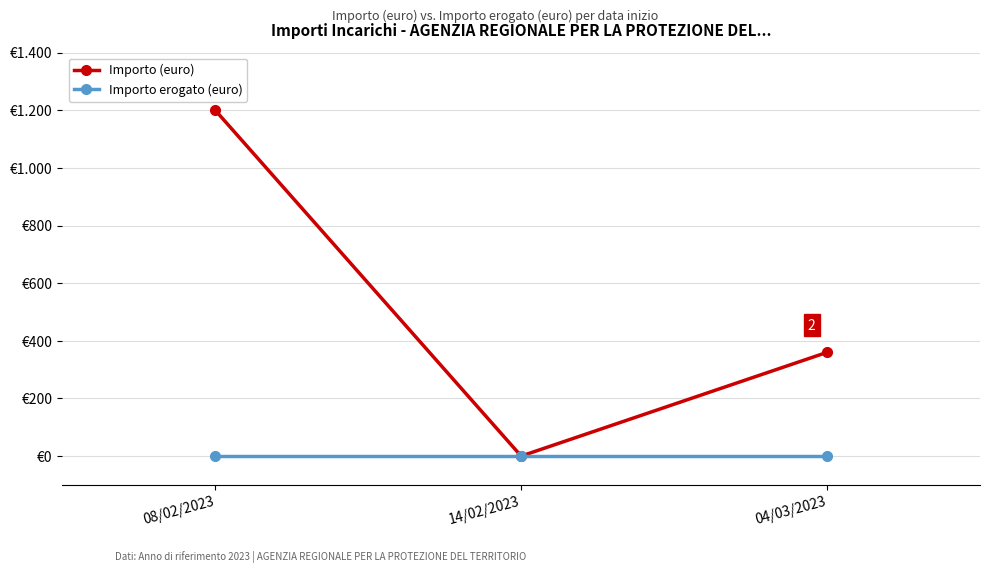

Rank the series by their average value, from highest to lowest.

Importo (euro), Importo erogato (euro)